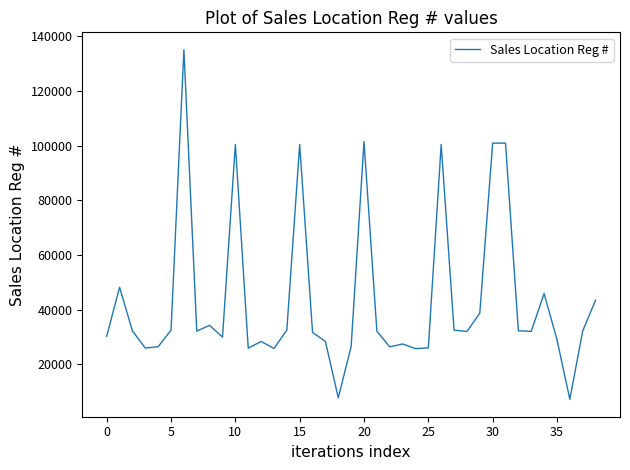

What is the smallest value displayed?

7216